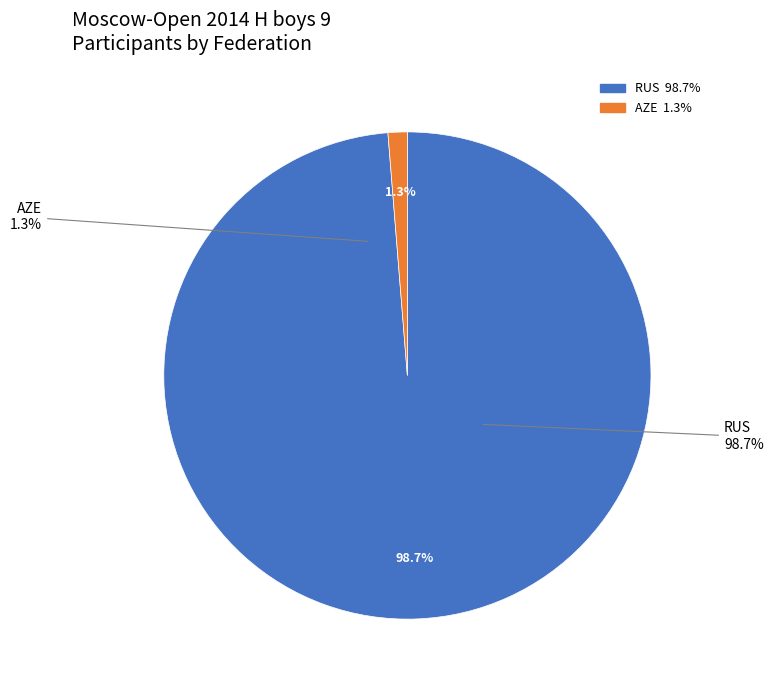

What portion of the pie excludes RUS?

1.3%